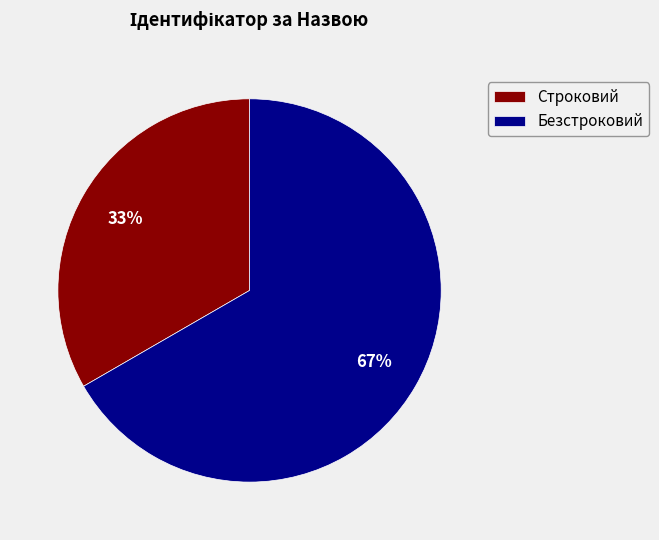

The Безстроковий slice represents 67% of the pie. True or false?

True